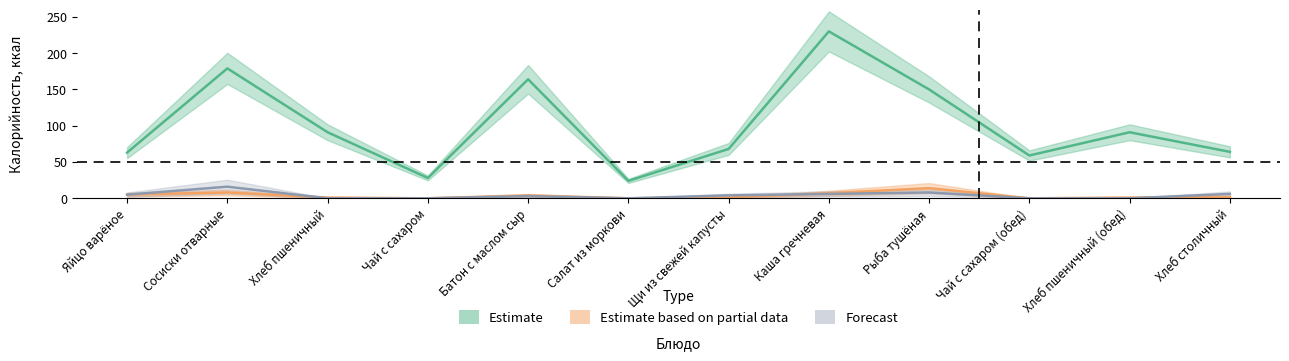

What is the label of the 7th point from the left?

Щи из свежей капусты